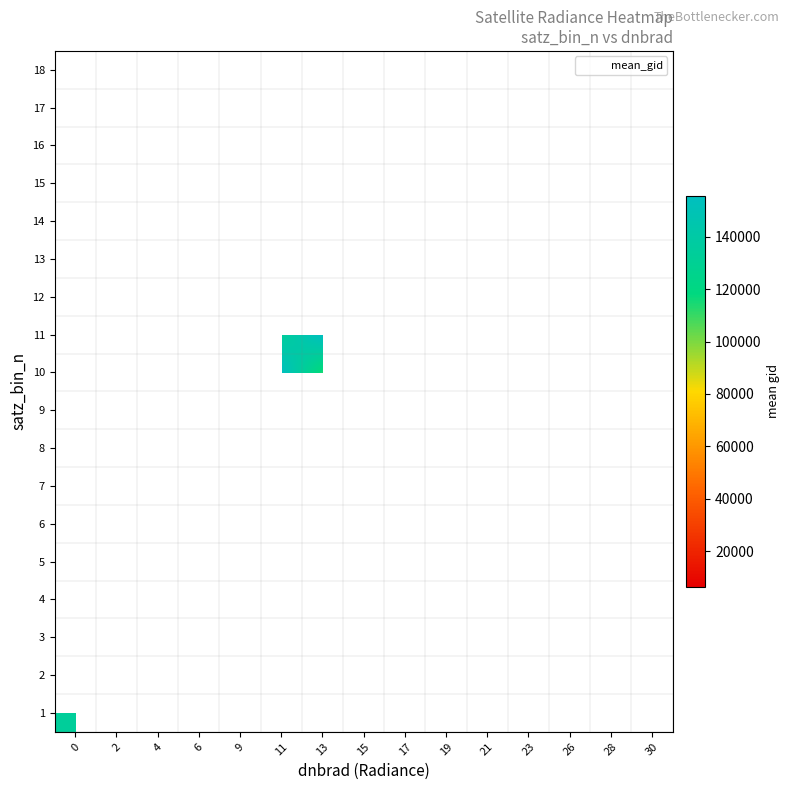

What is the greatest value displayed?

155424.0